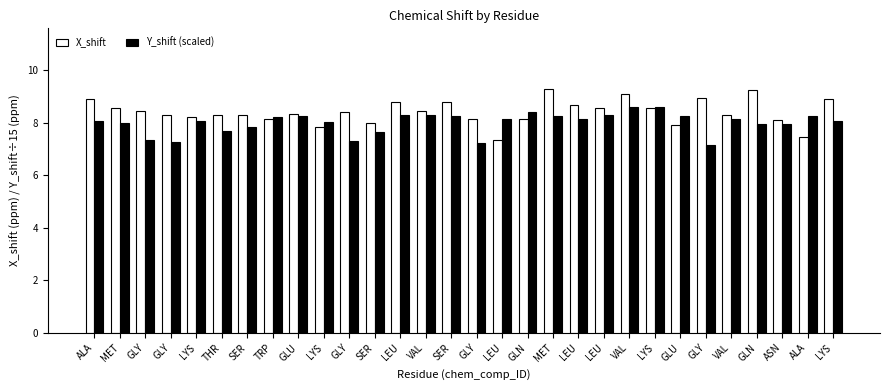

What is the difference between the Y_shift (scaled) values at ALA and LEU?

0.1